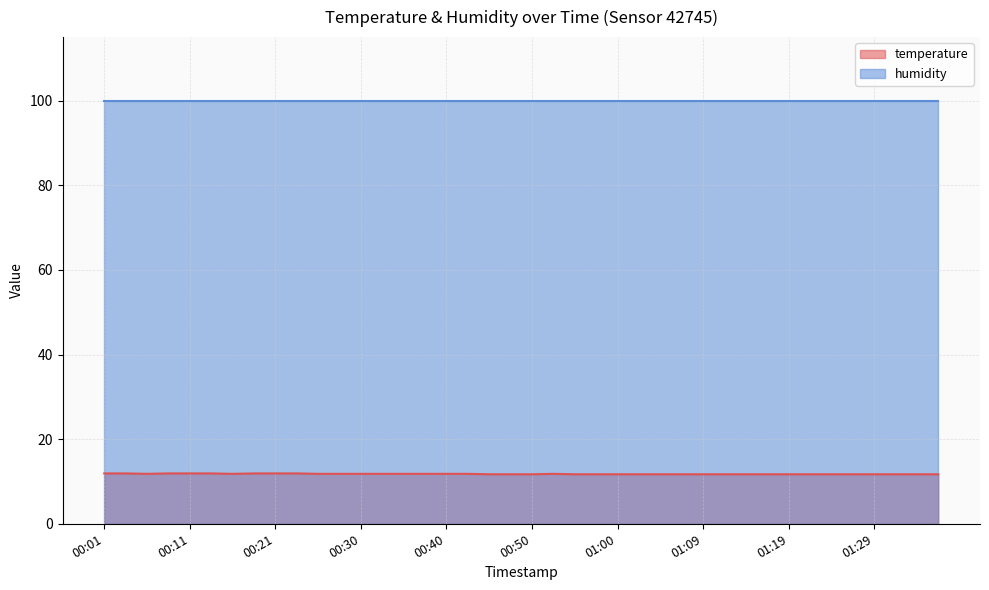

How many lines are shown in the chart?

2